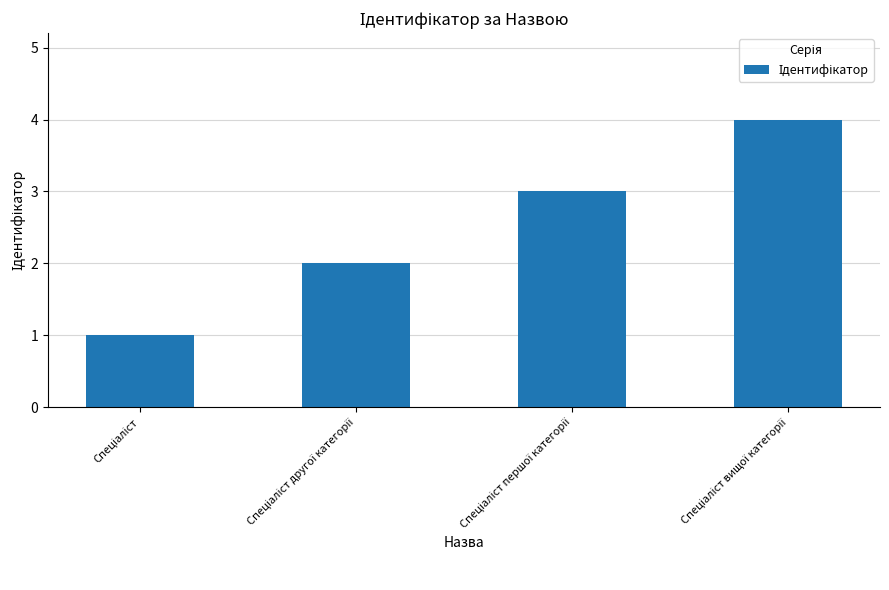

What is the difference between the maximum and minimum values?

3